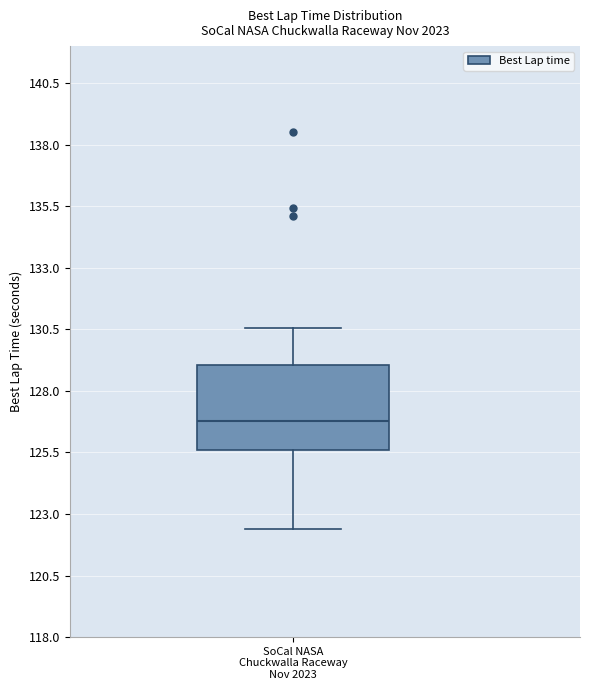

Where does the lower whisker of the box for SoCal NASA Chuckwalla Raceway Nov 2023 end on the y-axis? The values are not printed on the chart, so give them approximately, as read against the axis.

122.5